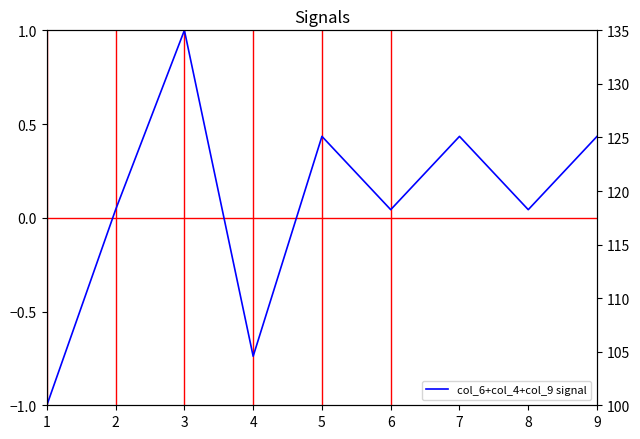

Reading left to right, list all the values displayed in this chart.

col_6+col_4+col_9 signal: -1.0	0.0	1.0	-0.7	0.4	0.0	0.4	0.0	0.4
col_2+col_5+col_8: 135.0	128.0	119.2	119.2	133.2	128.0	131.5	122.8	124.5